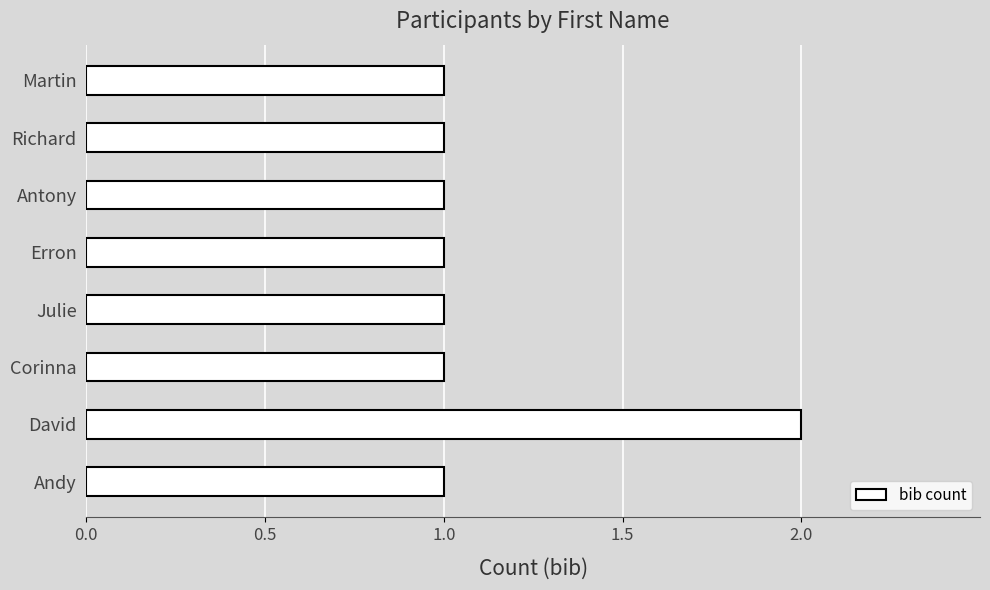

The chart shows a value of 0 at Erron. True or false?

False